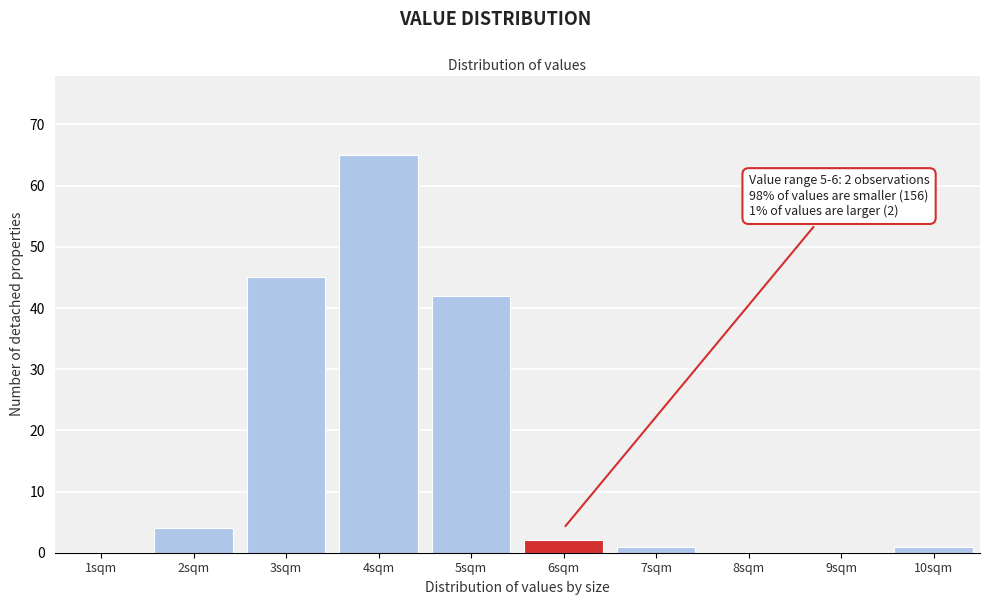

Reading left to right, extract all data points from this chart.

1sqm=0	2sqm=4	3sqm=45	4sqm=65	5sqm=42	6sqm=2	7sqm=1	8sqm=0	9sqm=0	10sqm=1